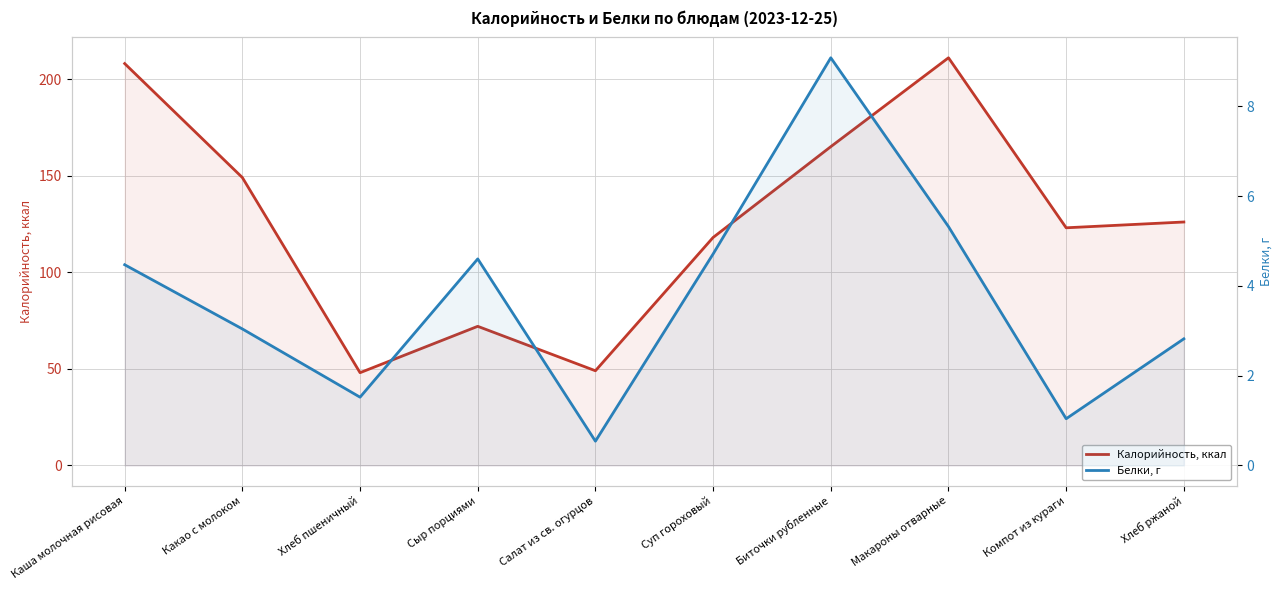

What are all the series names shown in the legend?

Калорийность, ккал, Белки, г